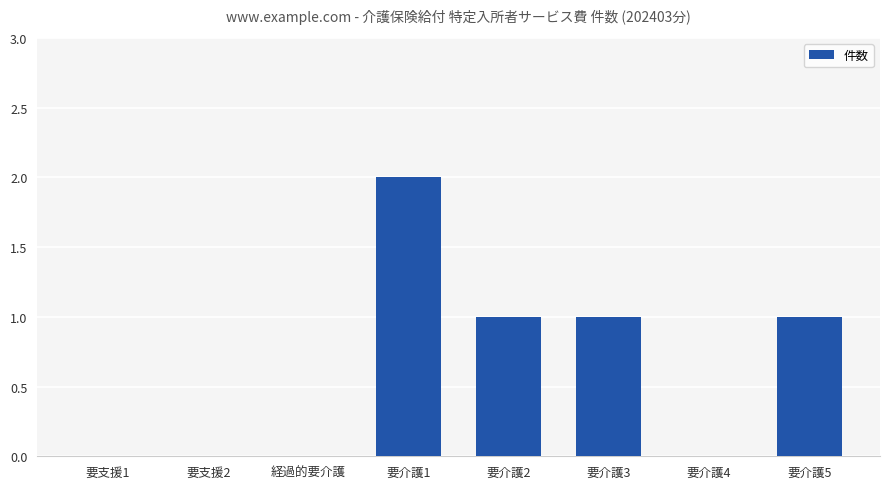

True or false: the data shows -1 at 要支援1.

False